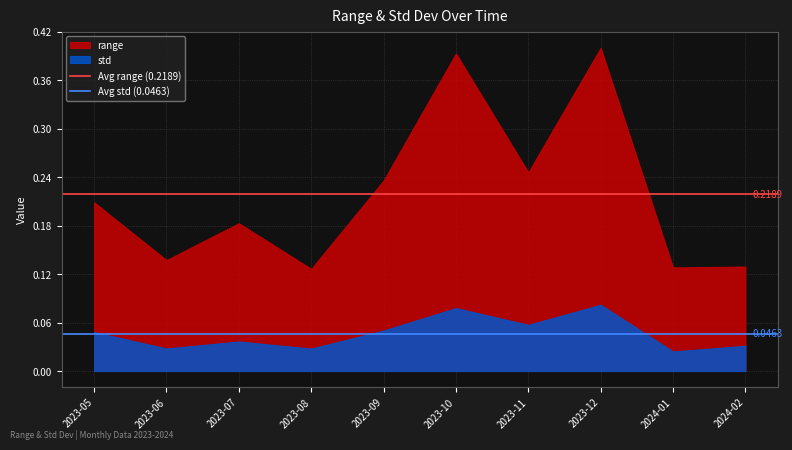

How many distinct data groups are displayed?

2